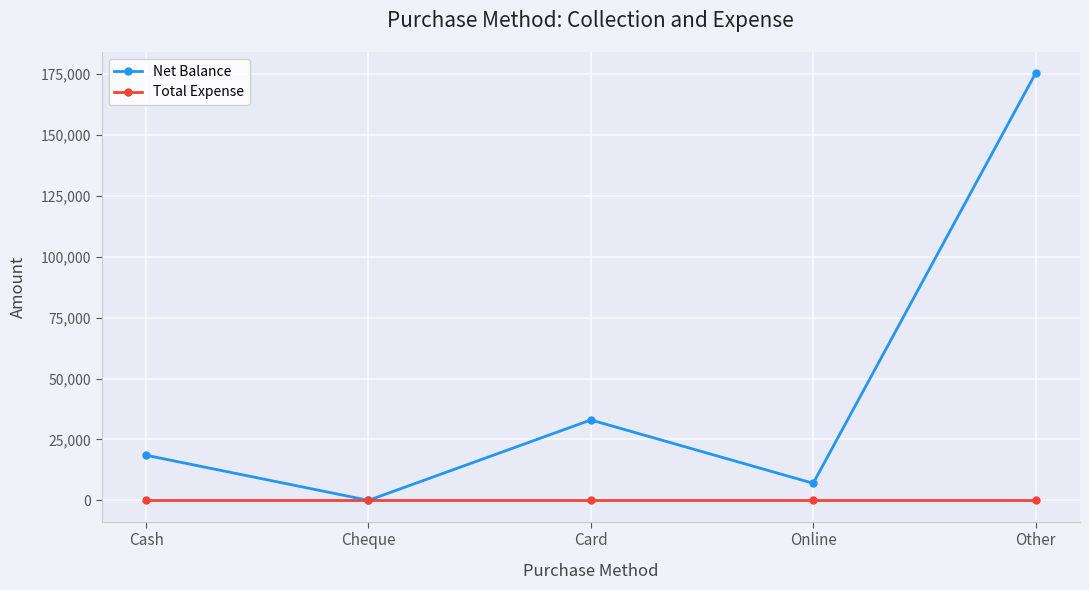

Reading left to right, list all the values displayed in this chart.

Net Balance: 18500	0	33000	7000	175250
Total Expense: 0	0	0	0	0